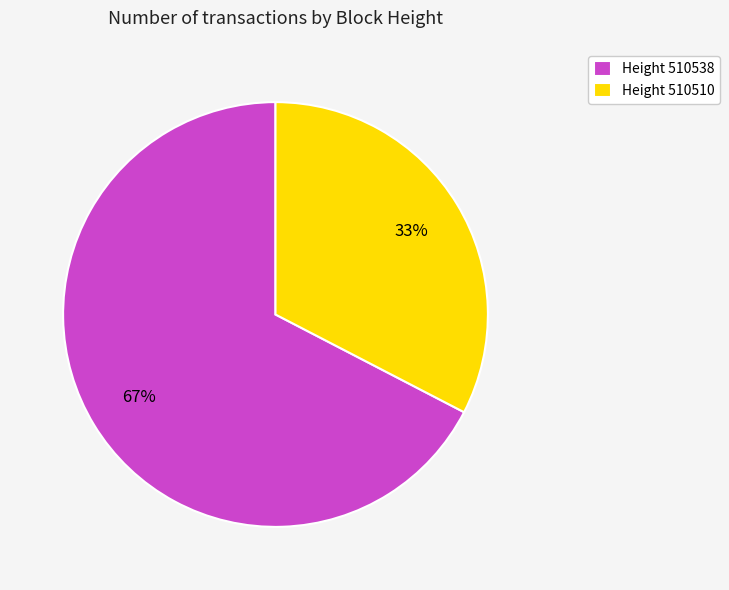

To the nearest percent, what is the average slice percentage?

50%